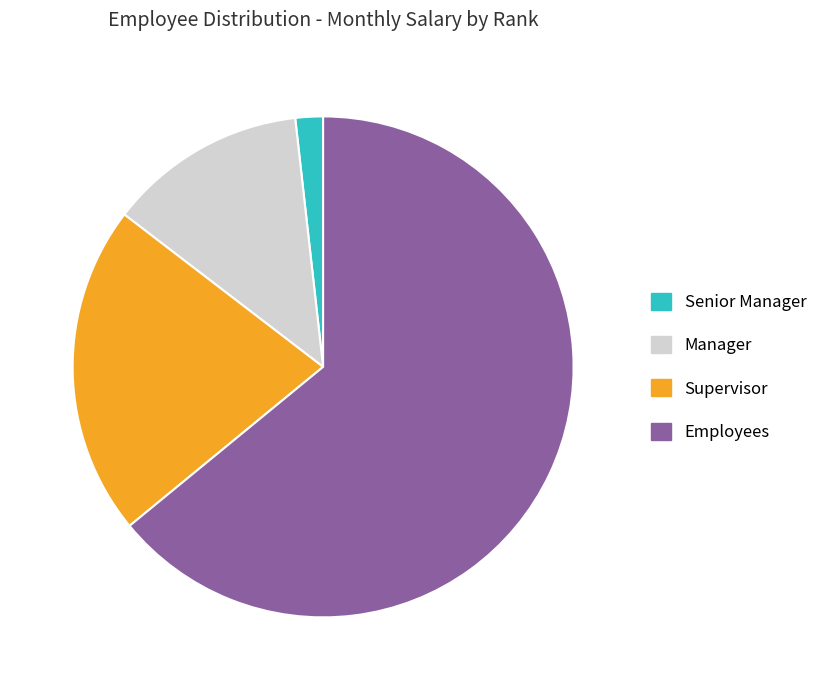

True or false: Supervisor accounts for 30% of the total.

False